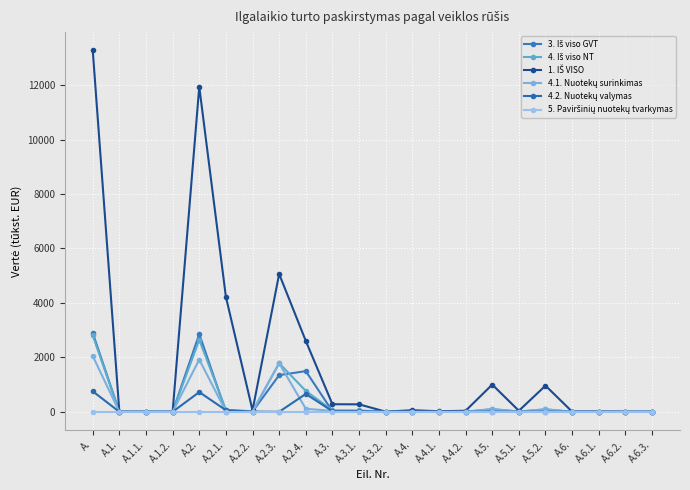

Count the number of categories in the chart.

22